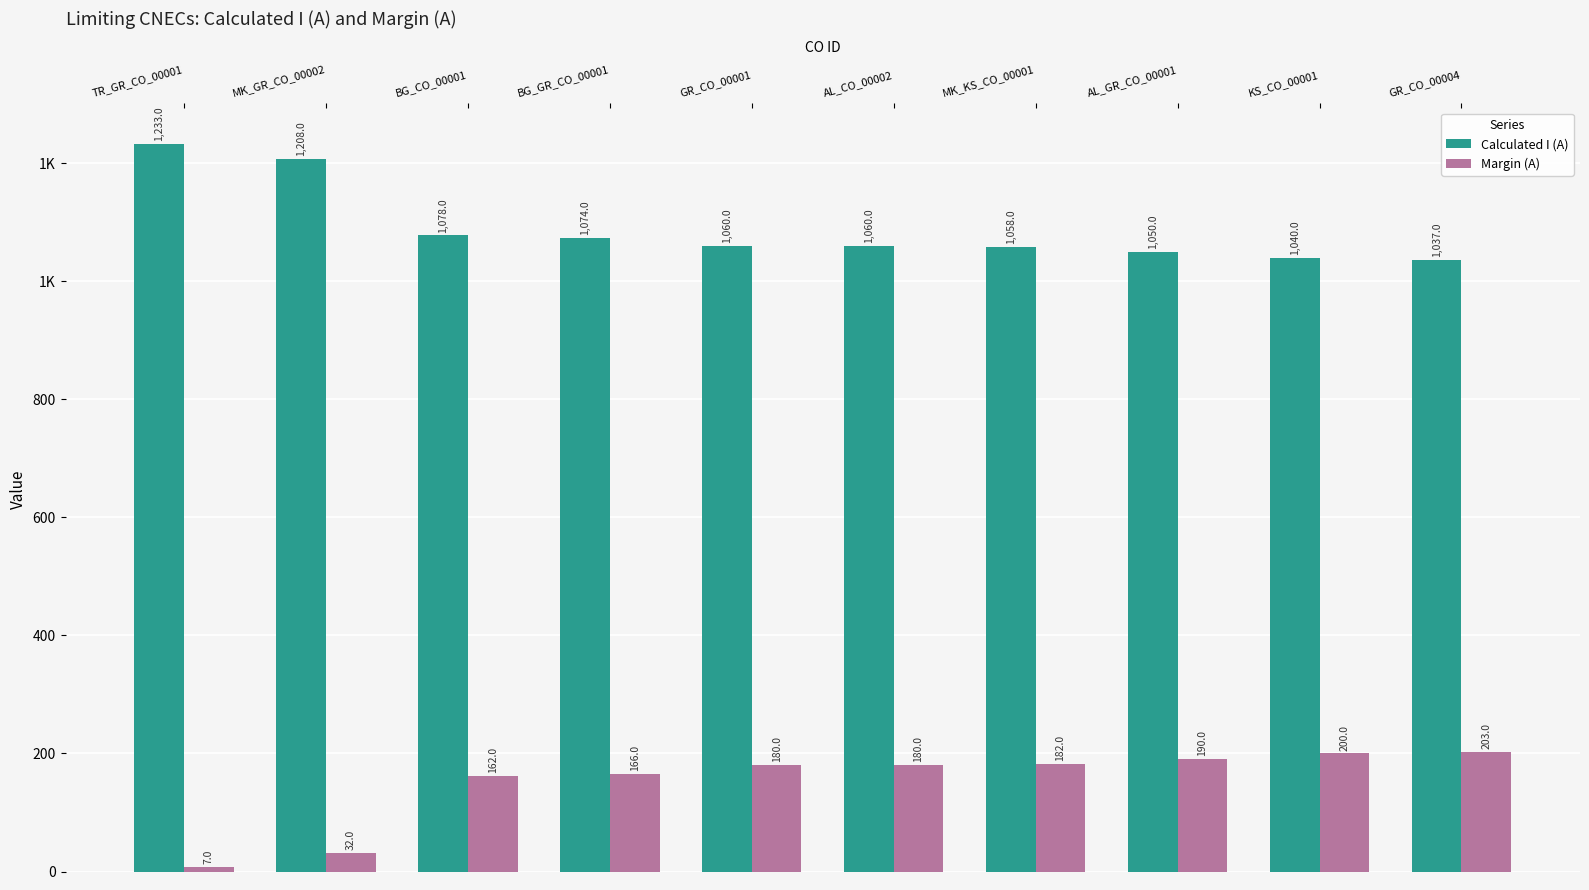

What are all the series names shown in the legend?

Calculated I (A), Margin (A)